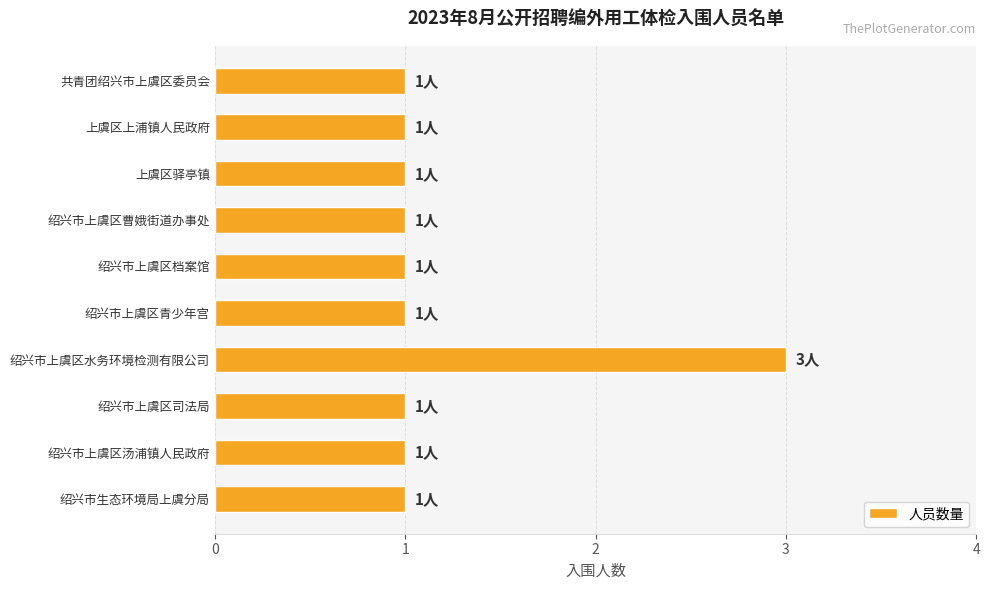

What is the value of the 8th bar from the top?

1